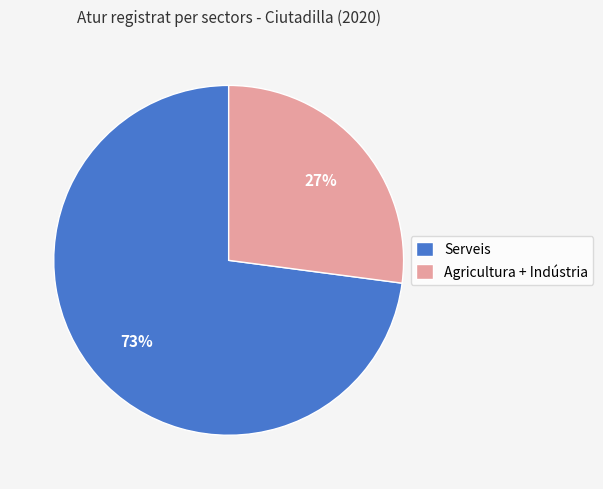

To the nearest percent, what is the difference between the largest and smallest slice percentages?

46%